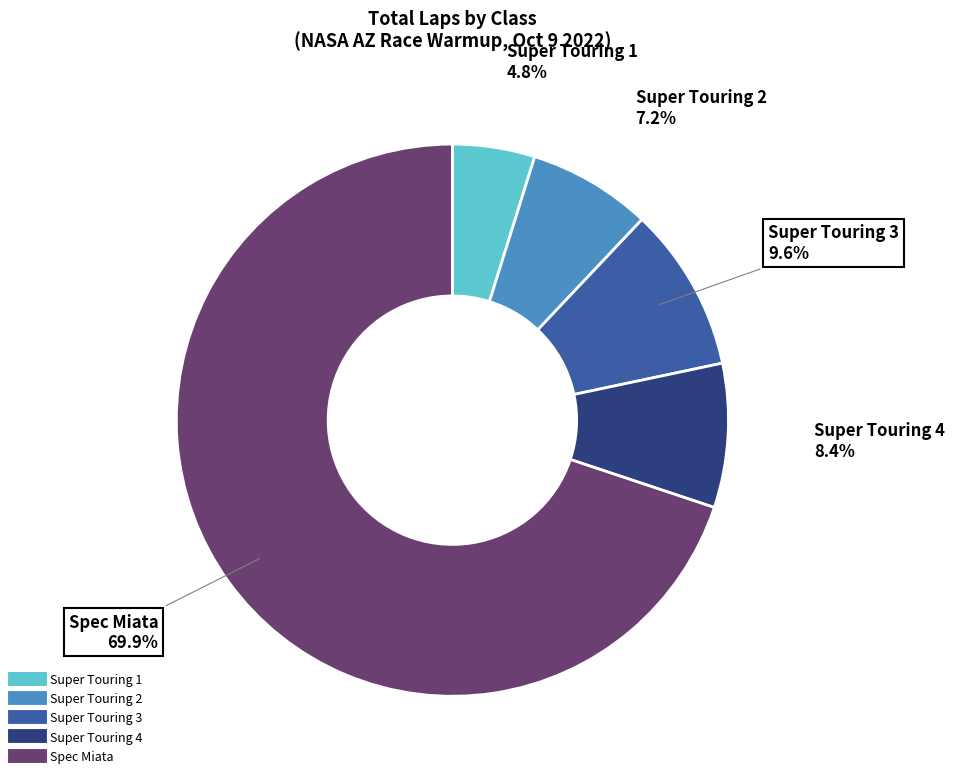

True or false: Super Touring 2 accounts for 16% of the total.

False